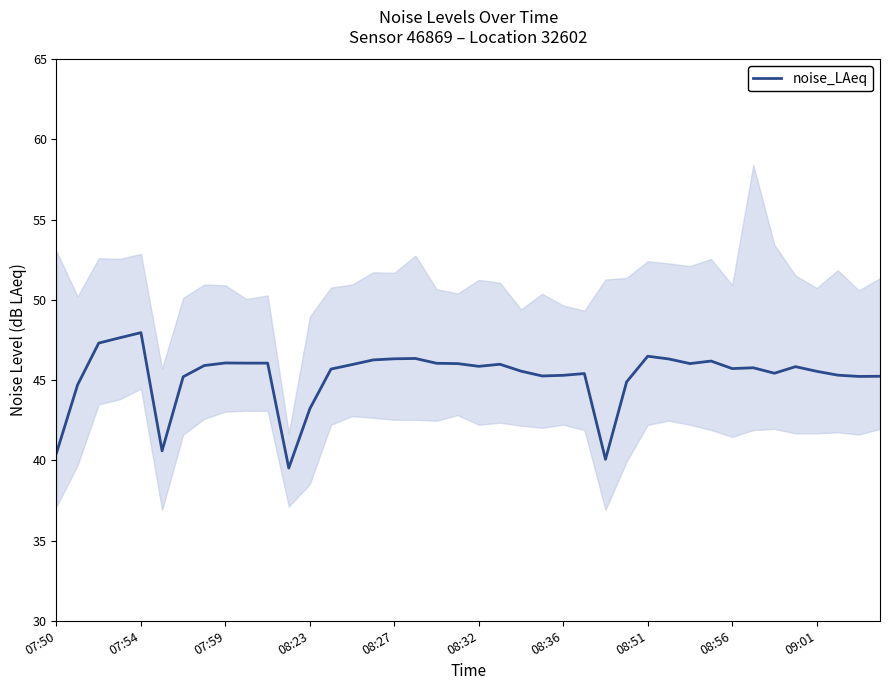

True or false: the data has more than 1 interior local peaks.

True